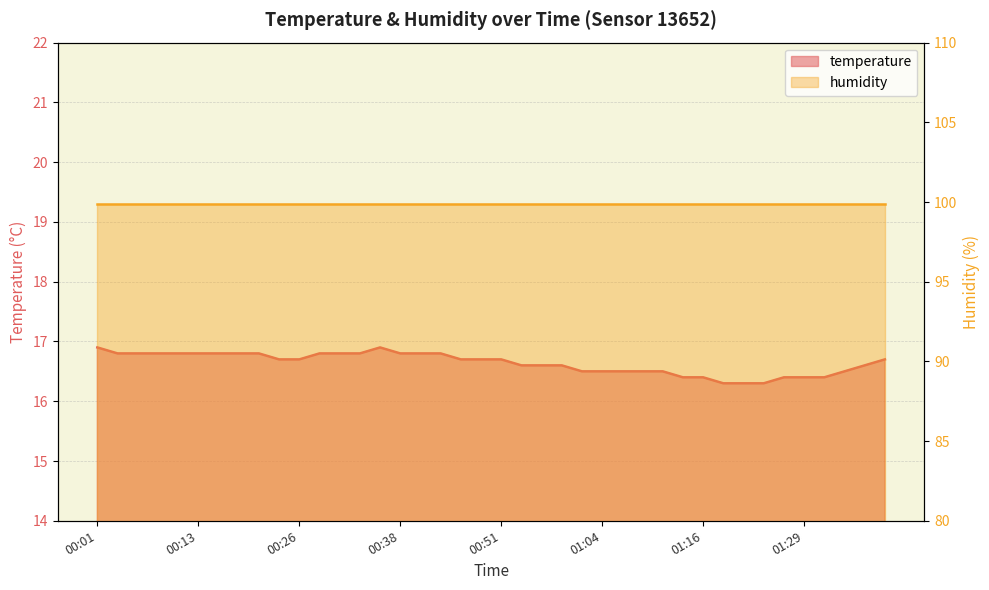

What is the change in value from 00:38 to 01:14?

-0.4